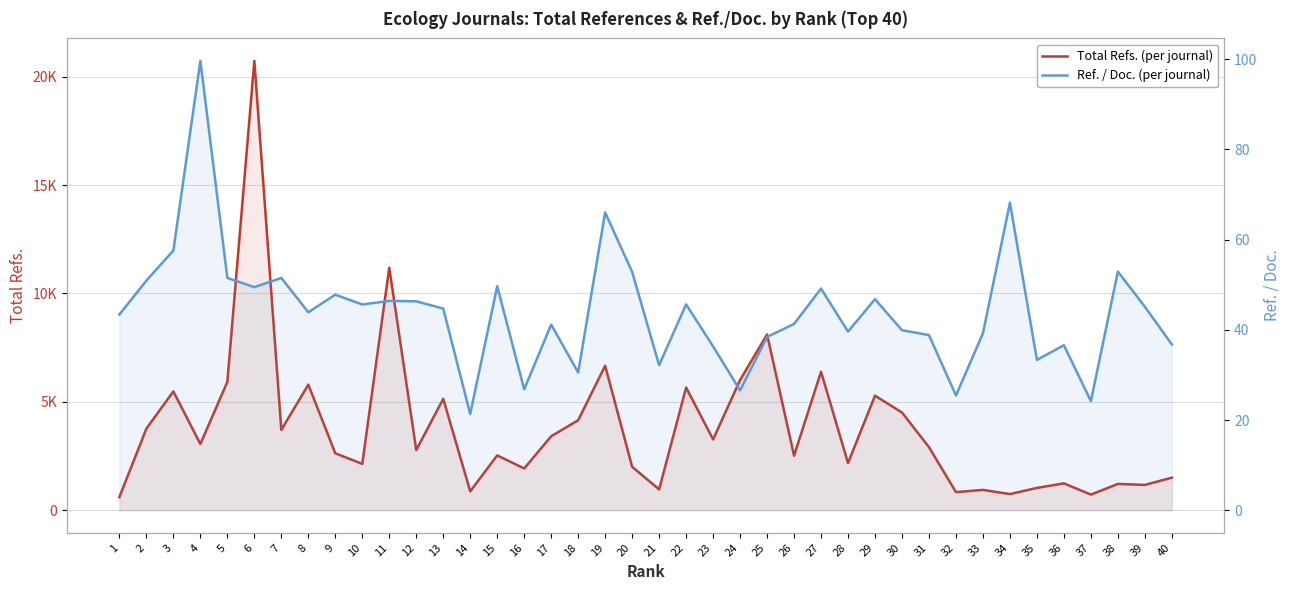

Which label corresponds to the smallest value in the chart?

14